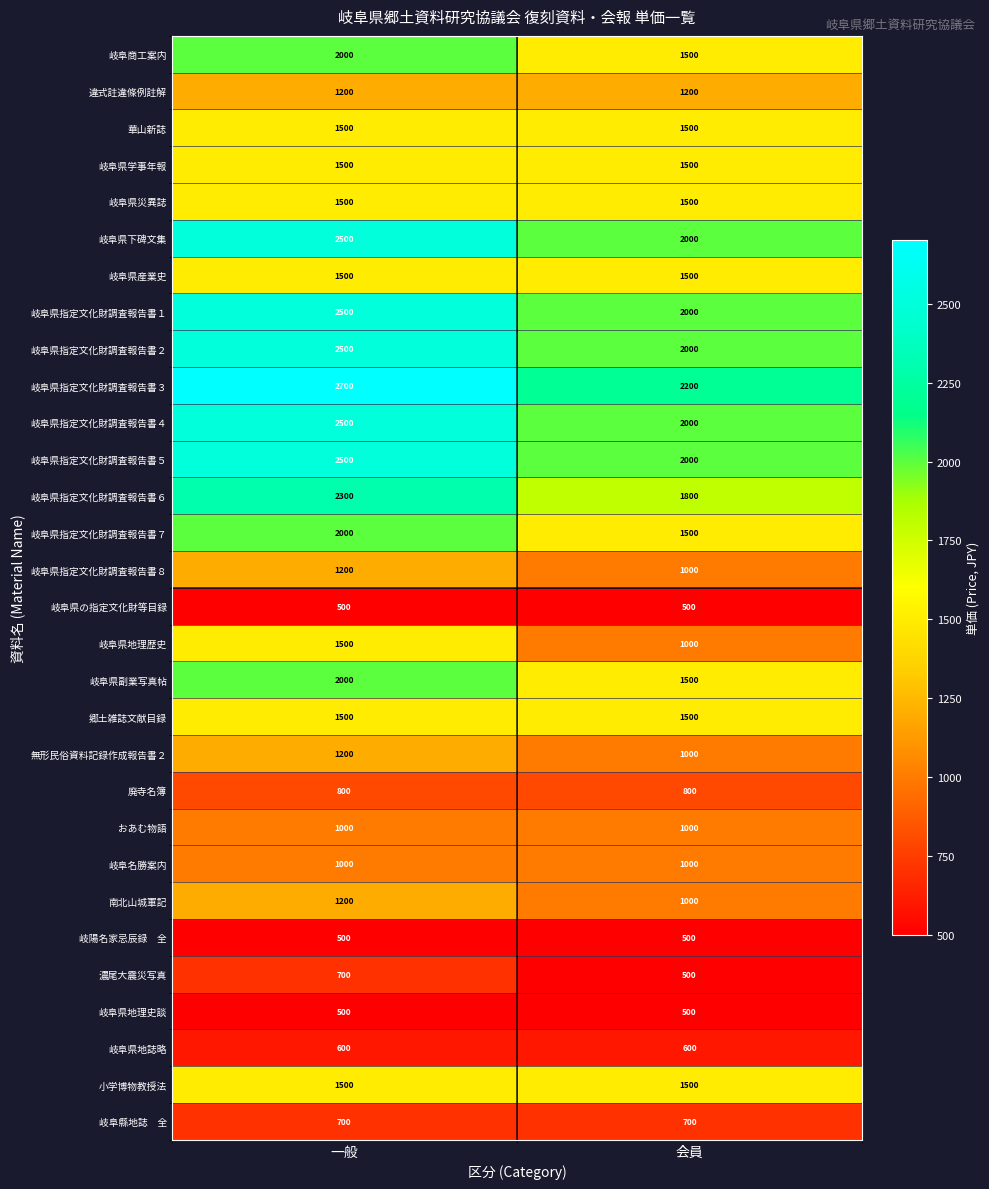

What is the difference between the maximum and minimum values in the 岐阜県指定文化財調査報告書７ series?

500